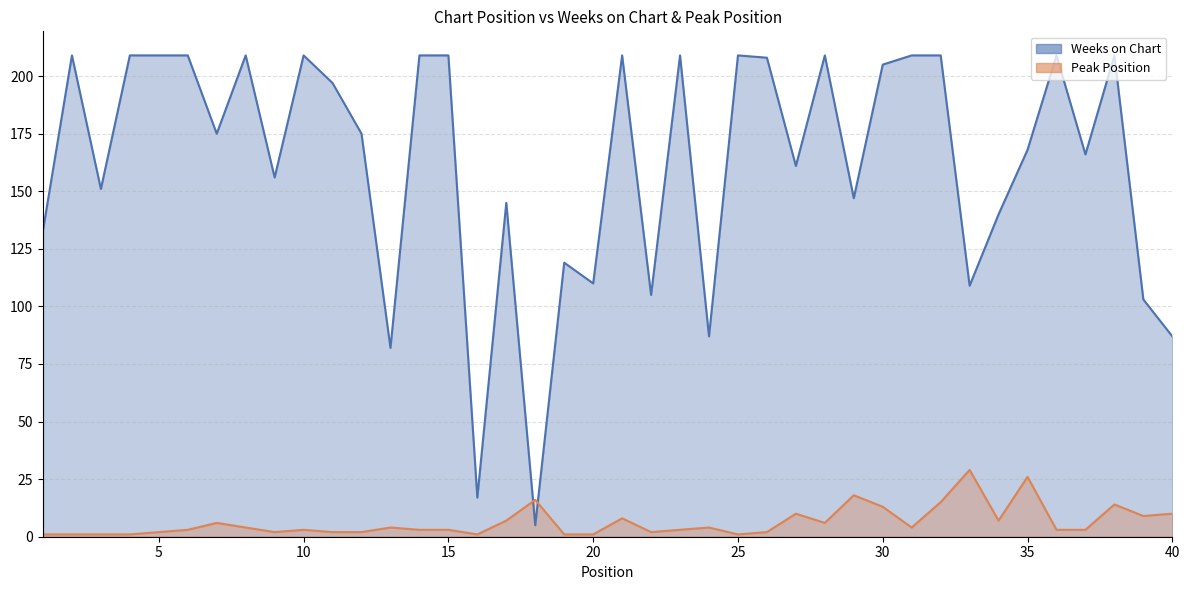

Where is the first local maximum for Weeks on Chart?

2